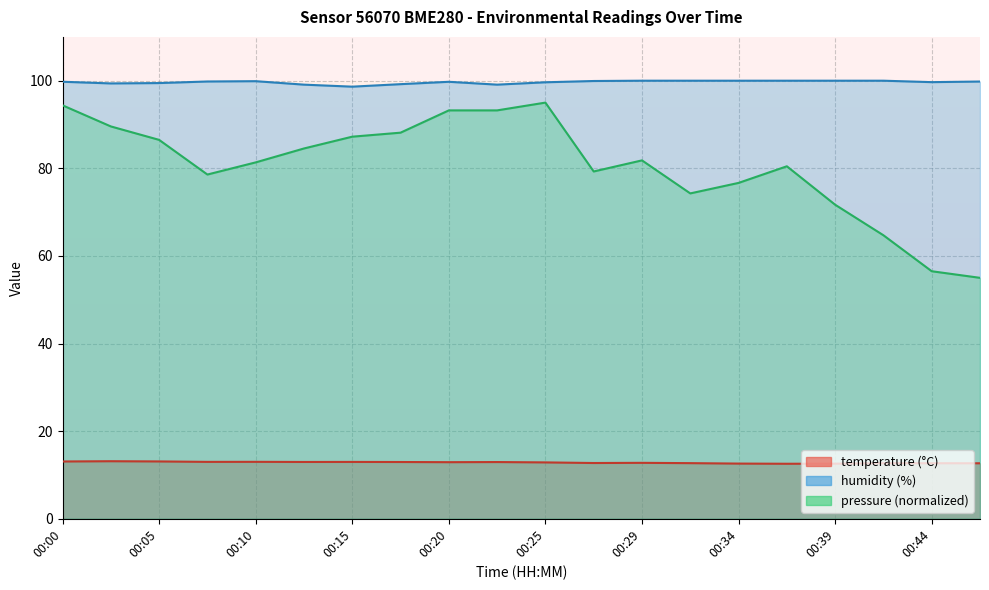

How many lines are shown in the chart?

3